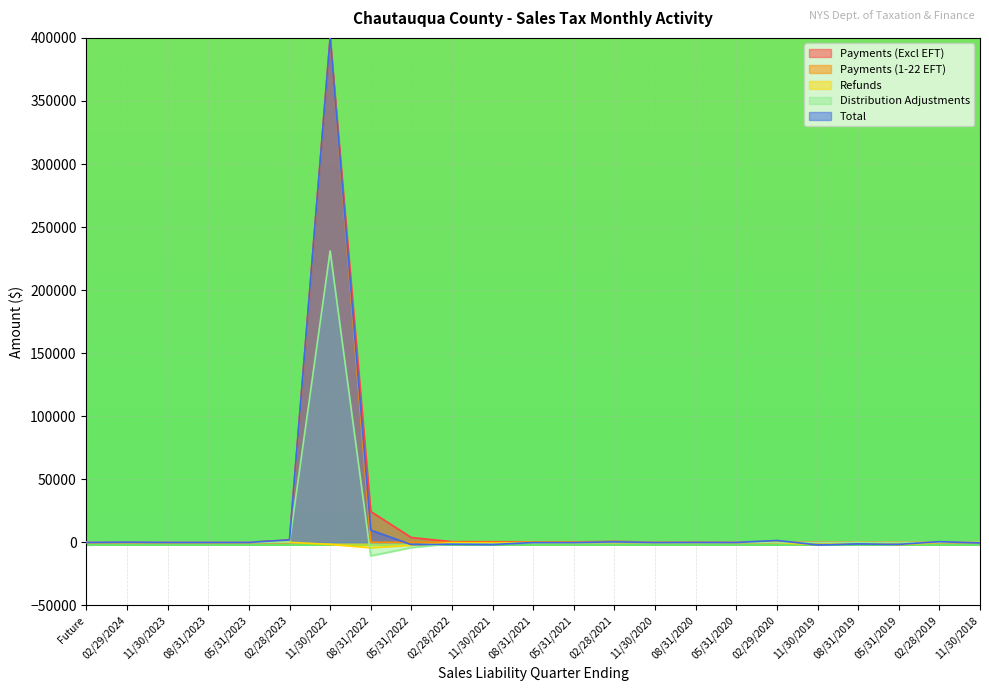

Which category has the highest value in the Total series?

11/30/2022